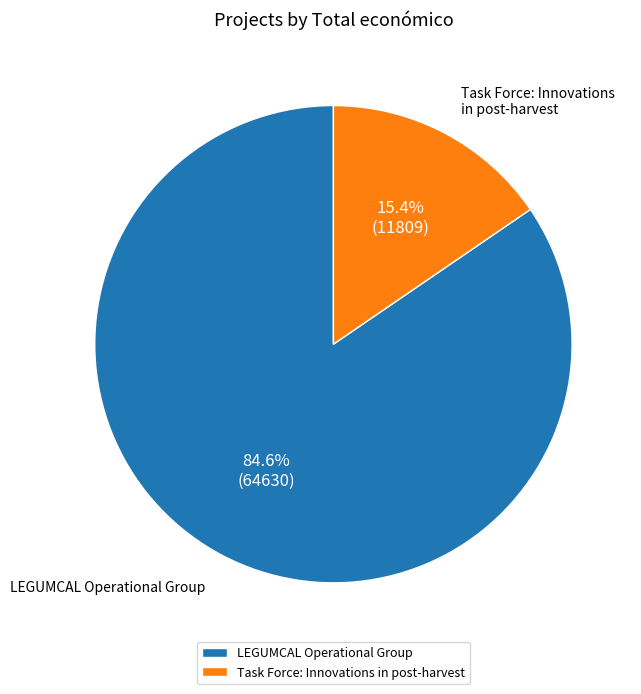

What is the total percentage of Task Force: Innovations in post-harvest and LEGUMCAL Operational Group?

100.0%